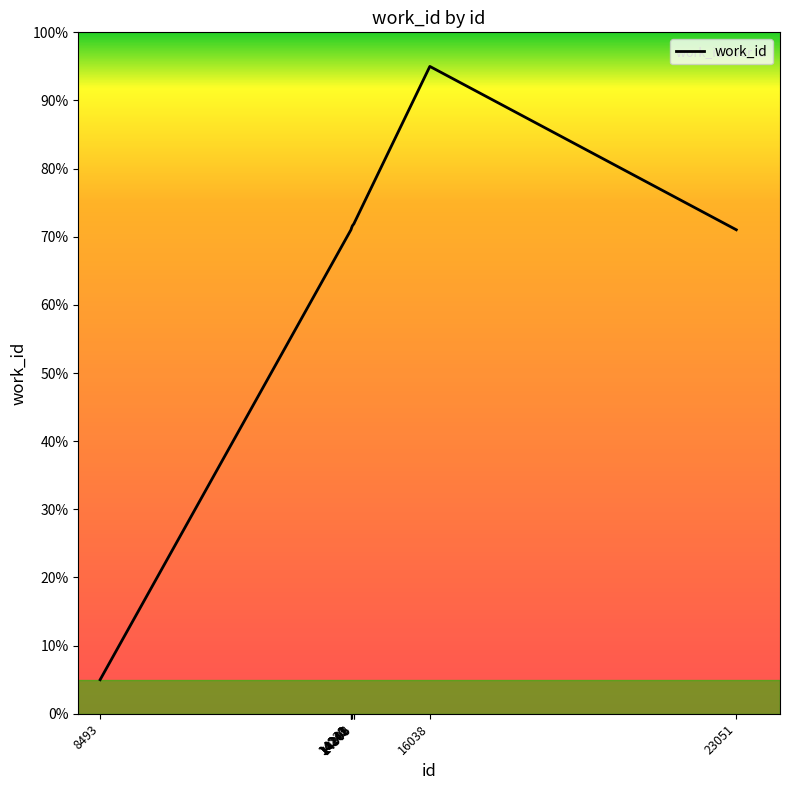

What is the average value?

67.1